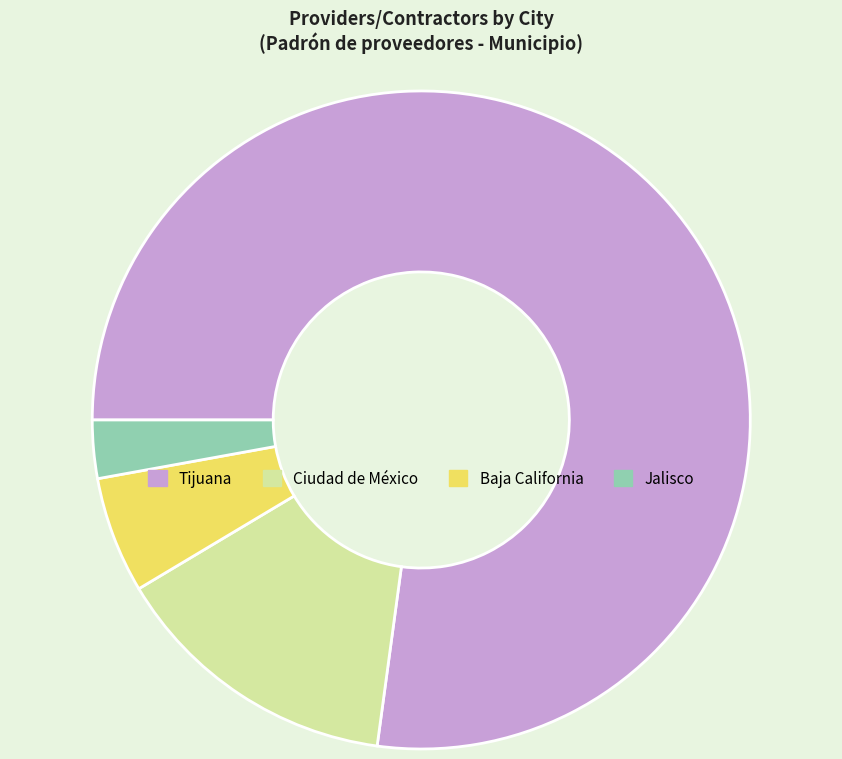

The Tijuana slice represents 68% of the pie. True or false?

False